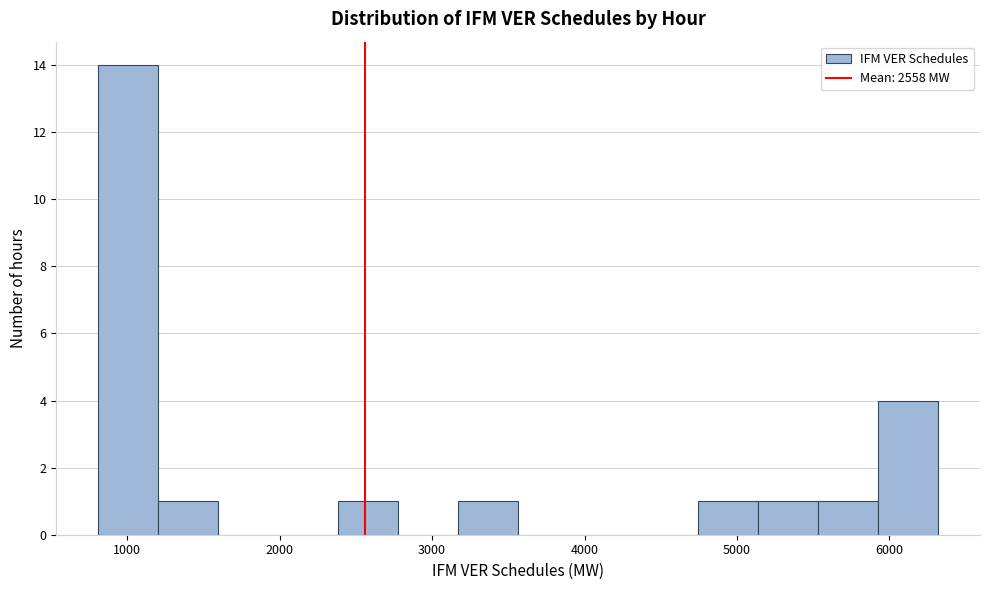

Read against the x-axis, roughly where is the centre of the tallest bar?

1000